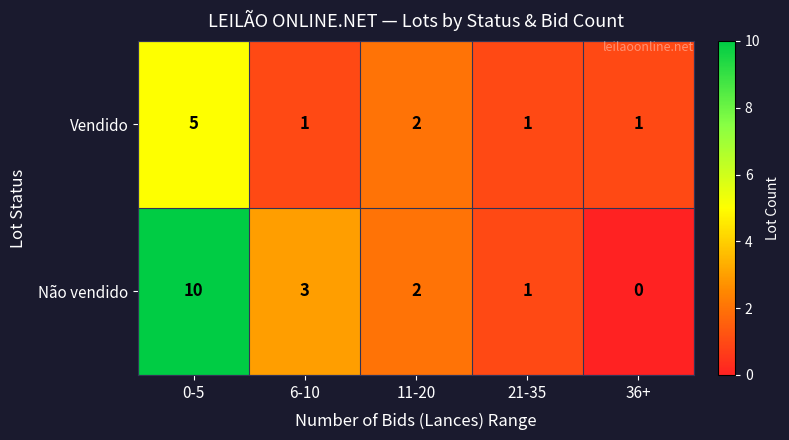

What is the total value across all series at 11-20?

4